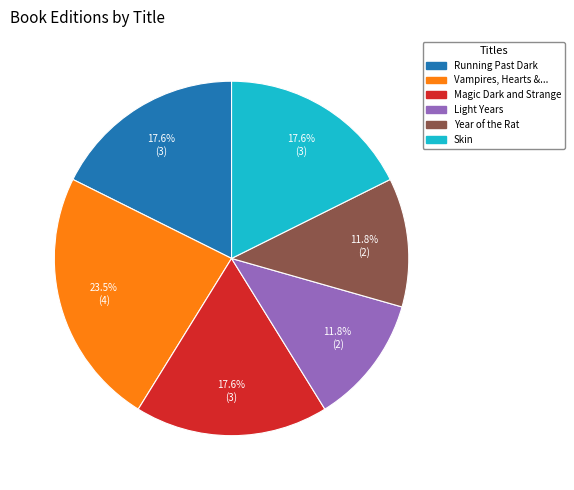

Is there a majority slice in this chart?

No